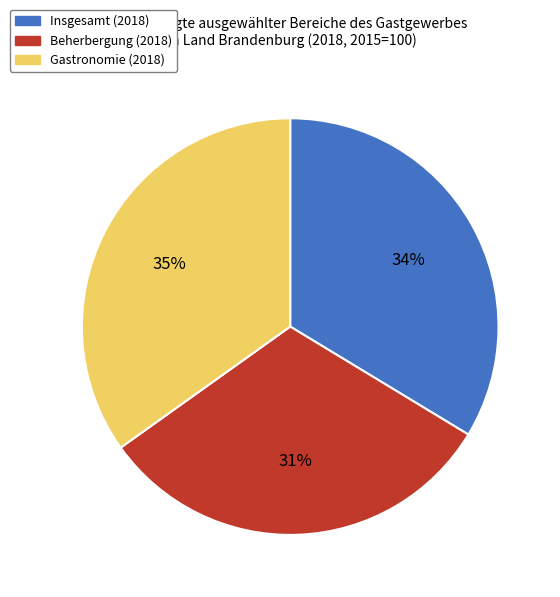

The Gastronomie (2018) slice represents 23% of the pie. True or false?

False